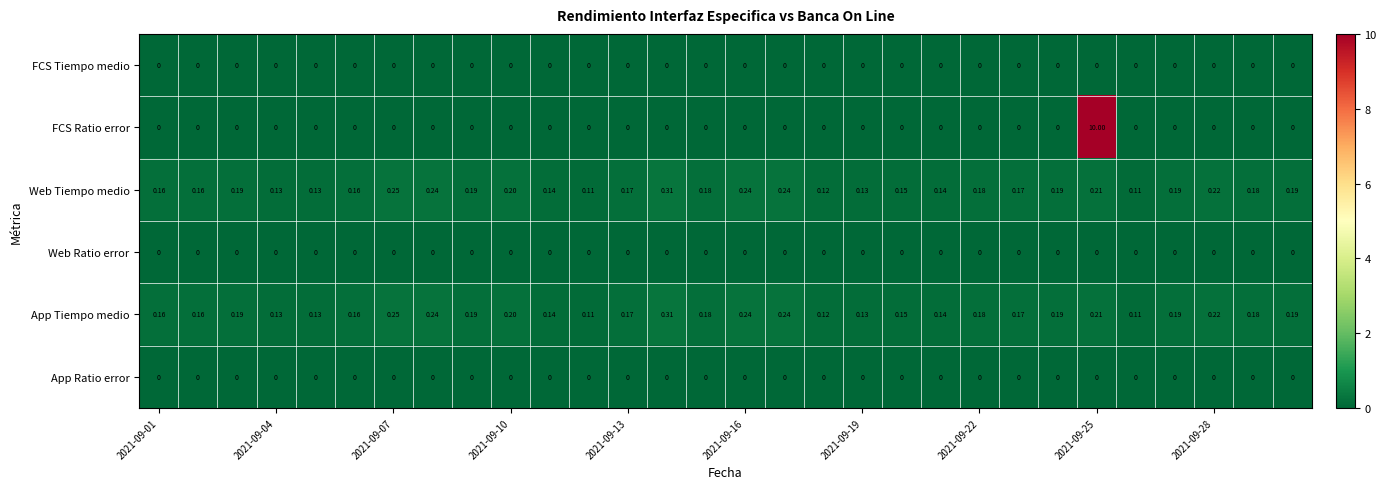

Which series has the largest total across all categories?

FCS Ratio error